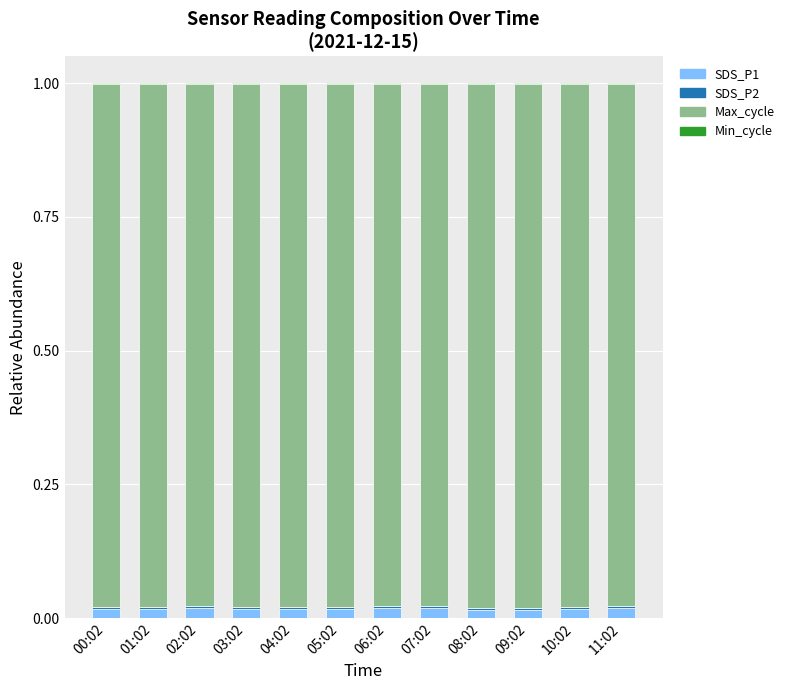

List the series in order of their peak value, highest first.

Max_cycle, SDS_P1, SDS_P2, Min_cycle